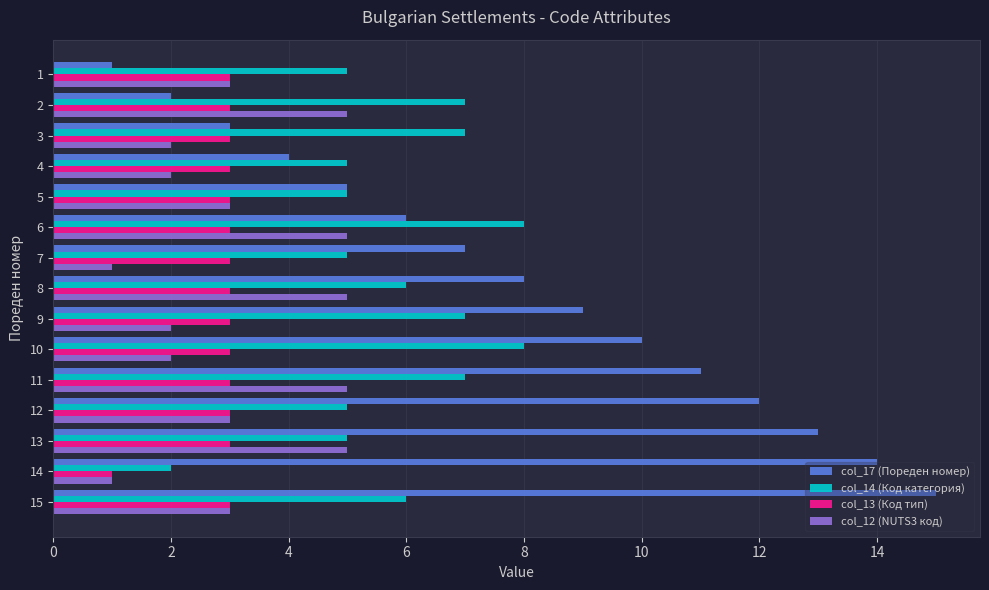

Which series has the widest spread of values?

col_17 (Пореден номер)